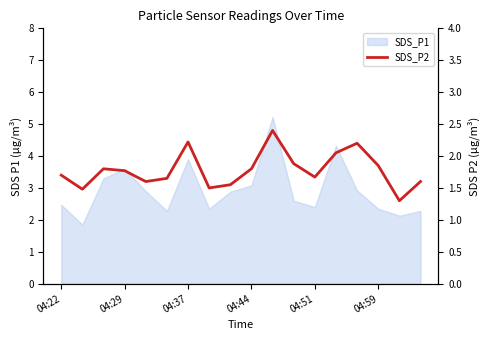

What is the approximate value at 14?

2.2